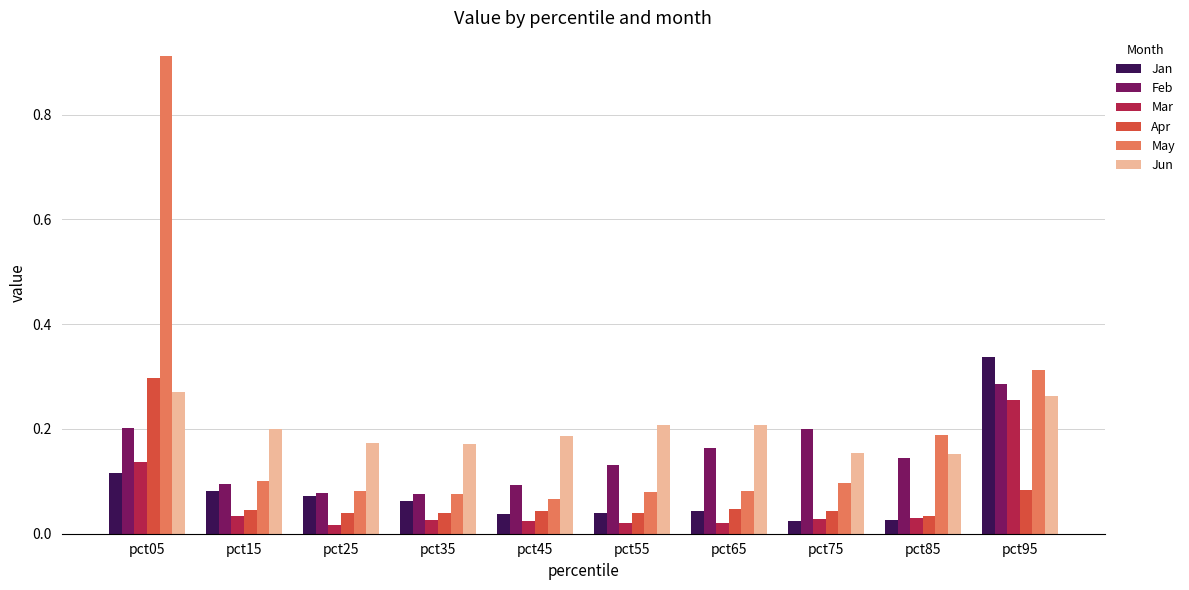

What is the sum of all Apr values?

0.7